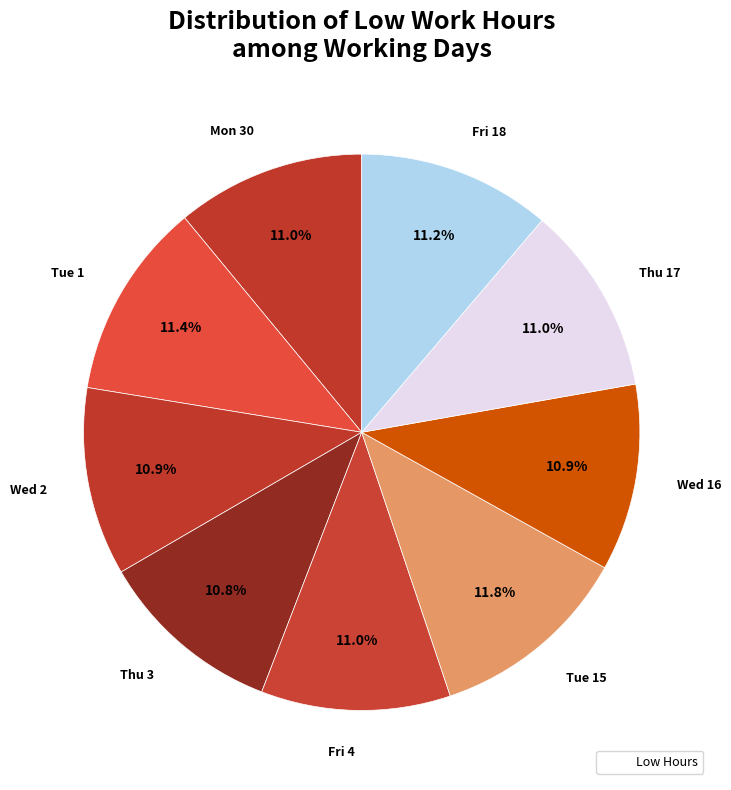

What is the smallest slice in the pie chart?

Thu 3